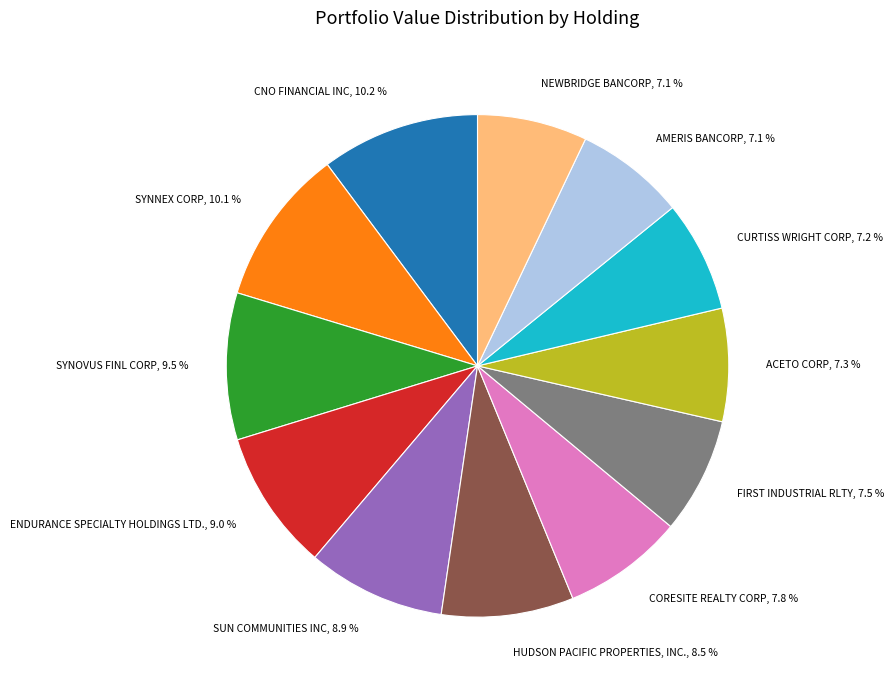

Does any single category account for the majority?

No